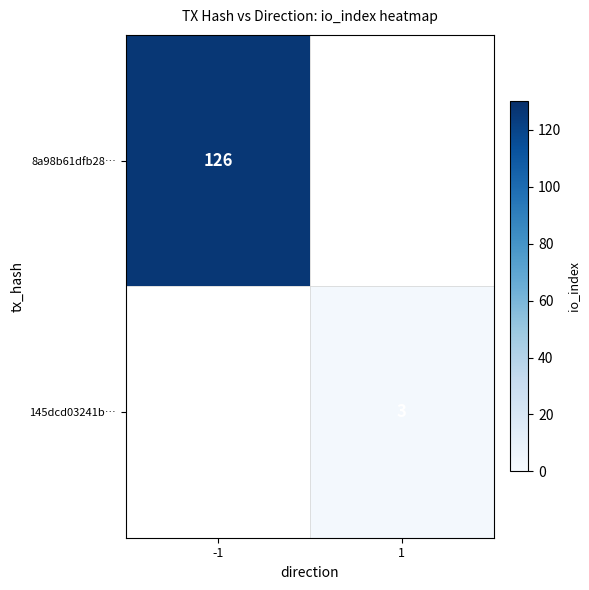

Is it true that 8a98b61dfb28… equals 126 at -1?

True